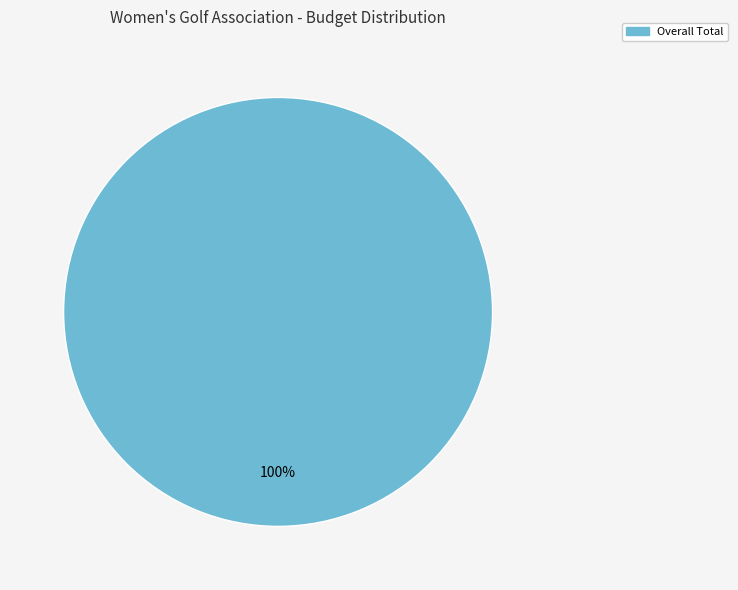

Is there a majority slice in this chart?

Yes